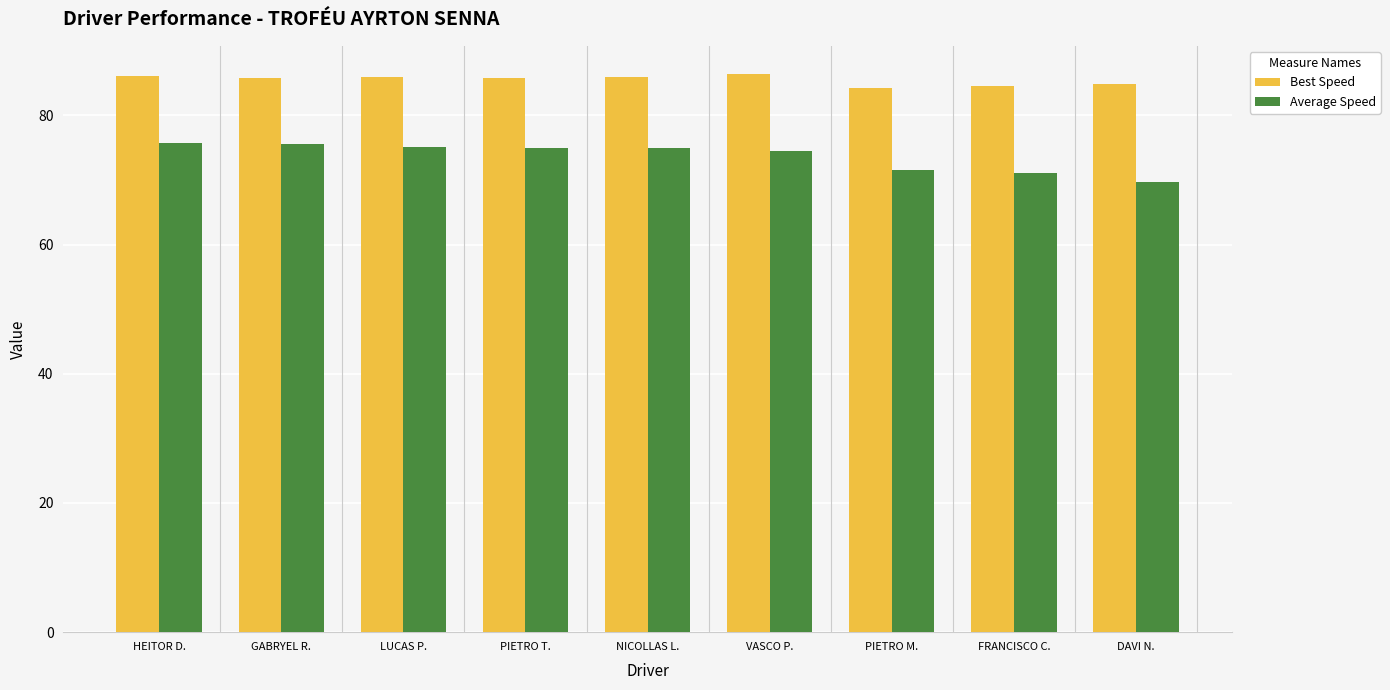

What is the average value of the Average Speed series?

73.7